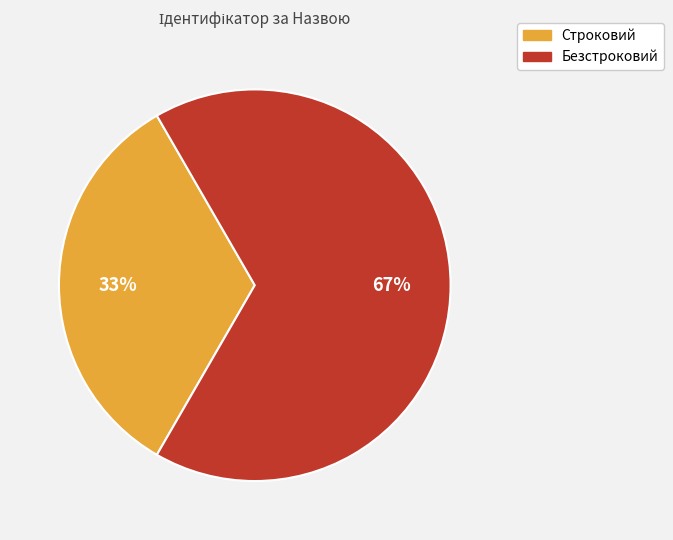

Do Безстроковий and Строковий together represent more than half of the pie?

Yes